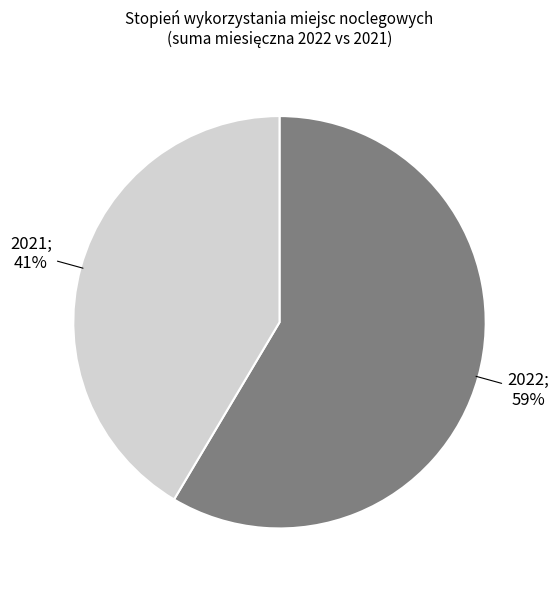

Is there a majority slice in this chart?

Yes